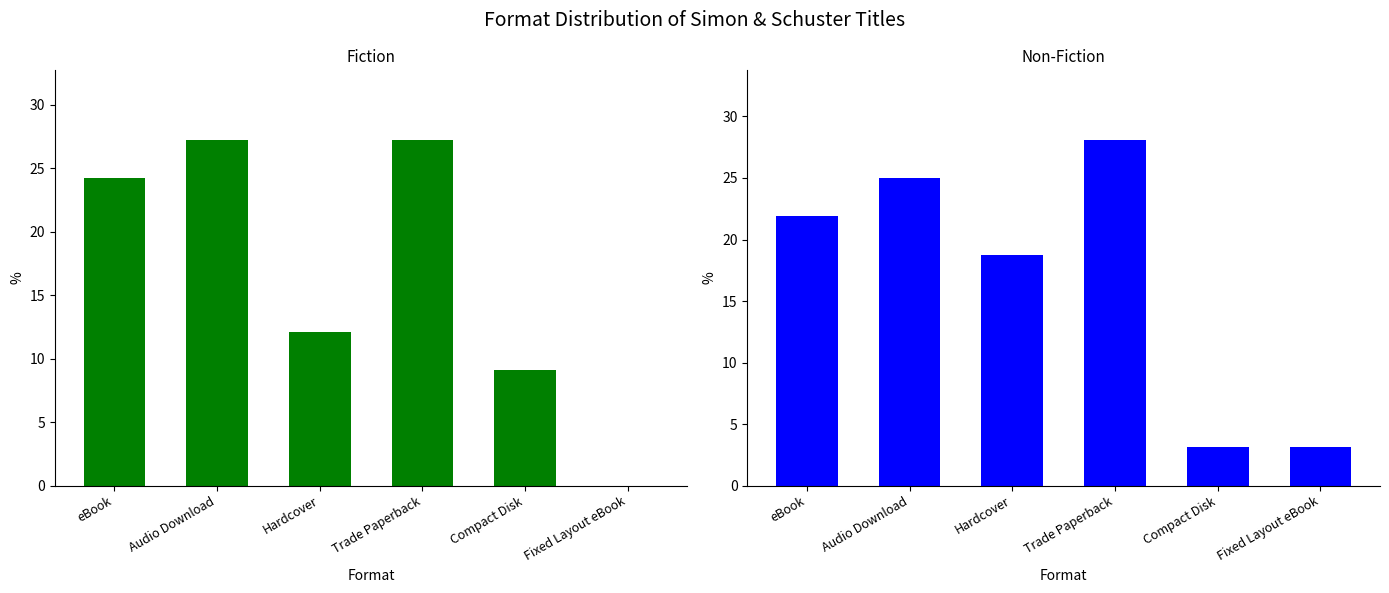

Between Hardcover and Trade Paperback, which is larger?

Trade Paperback